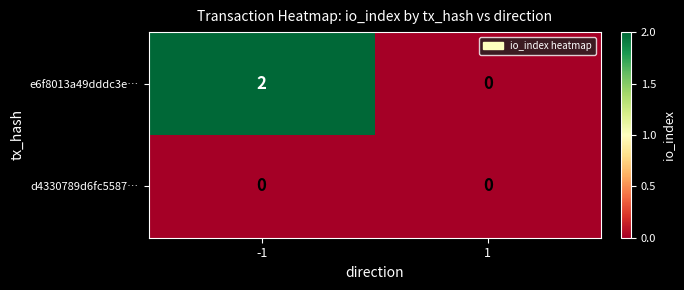

Reading right to left, transcribe all the data shown in this chart.

e6f8013a49dddc3e…: 1=0	-1=2
d4330789d6fc5587…: 1=0	-1=0